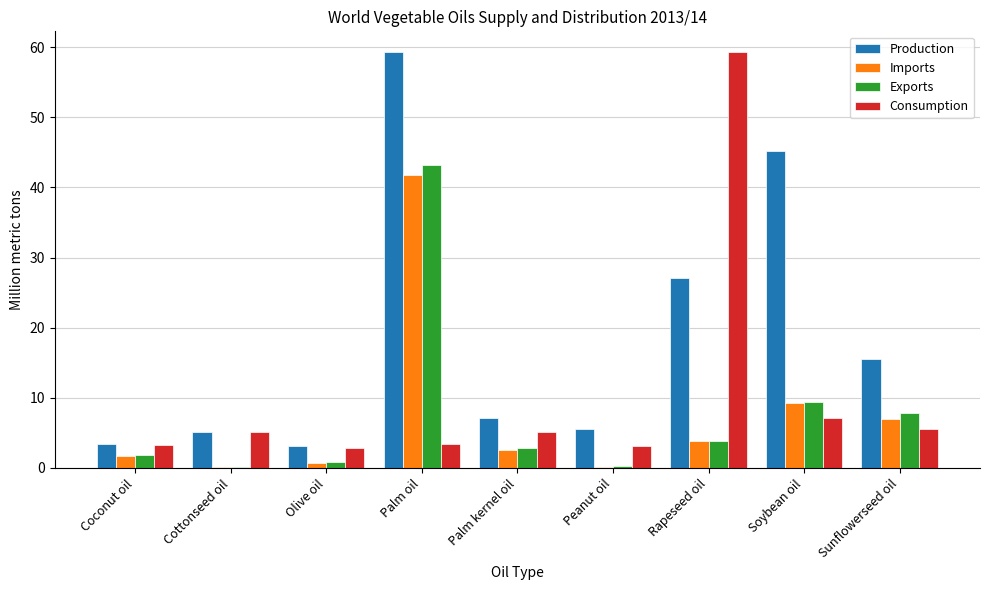

How many distinct data groups are displayed?

4